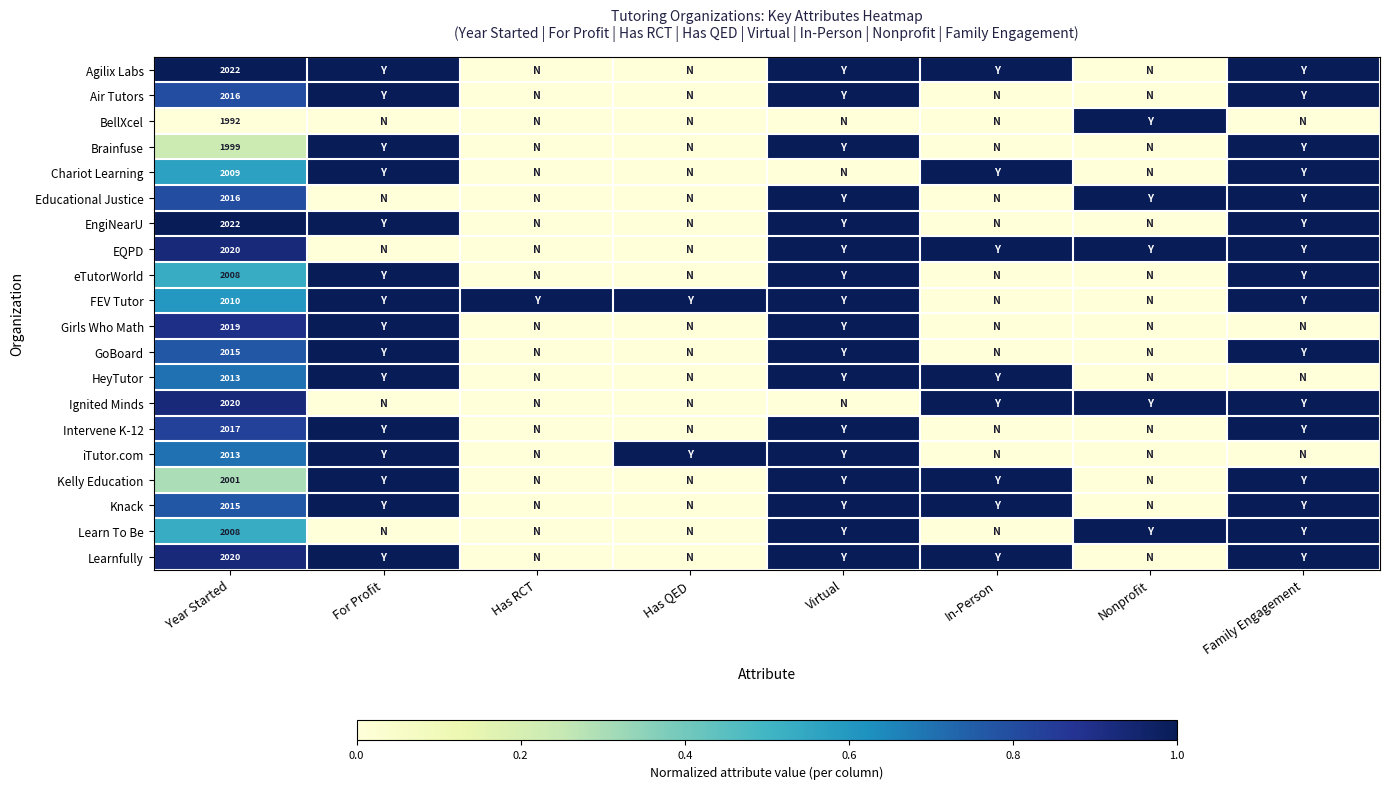

How many data points does each series have?

8